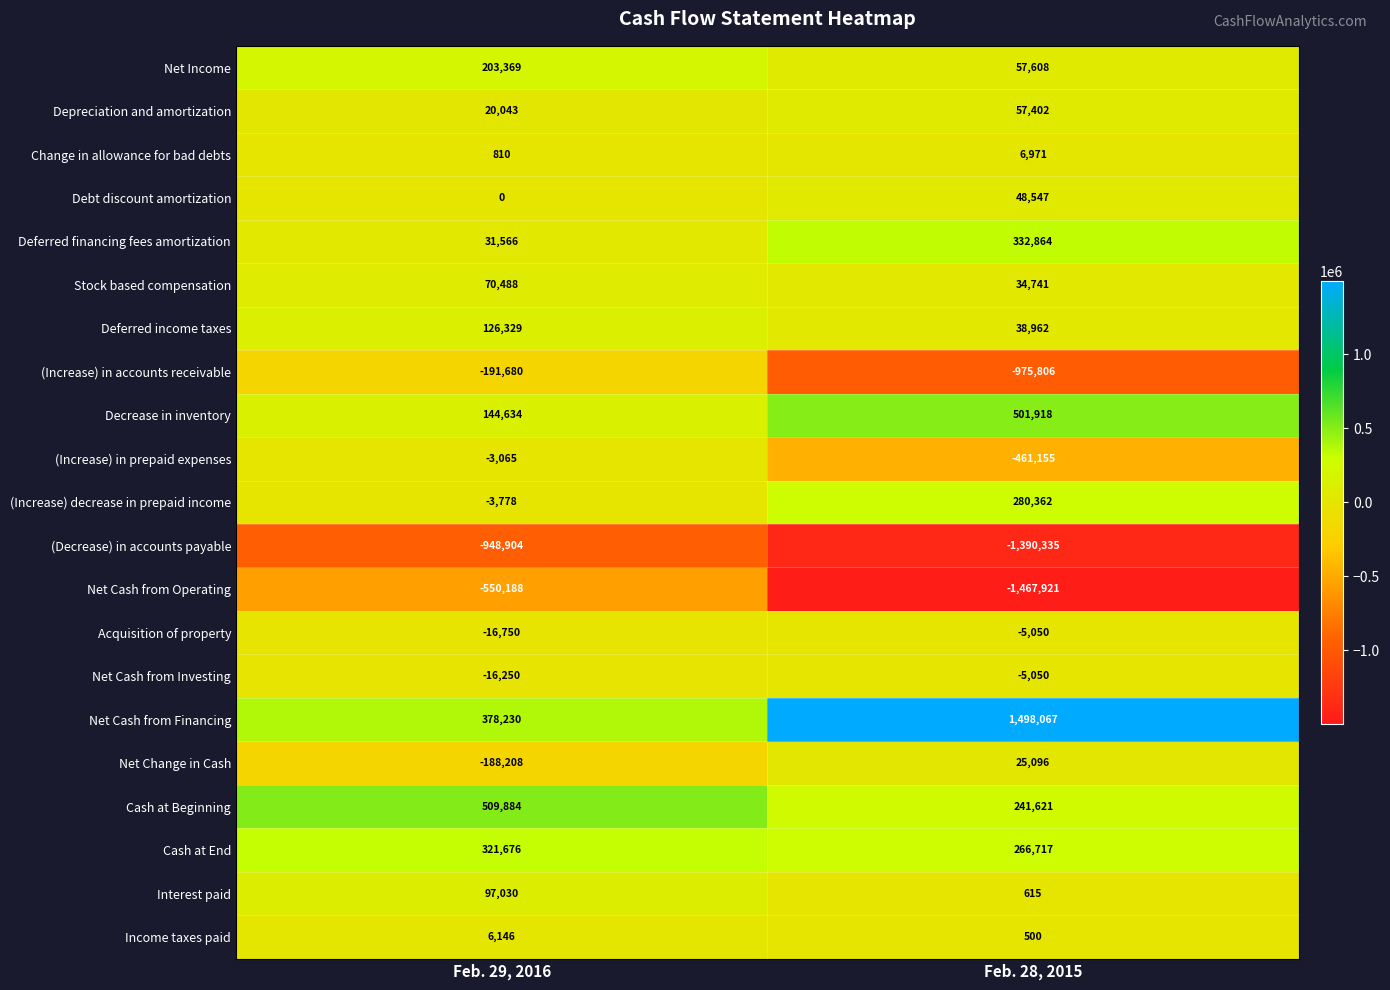

Where is Stock based compensation nearest to the value 52614?

Feb. 28, 2015